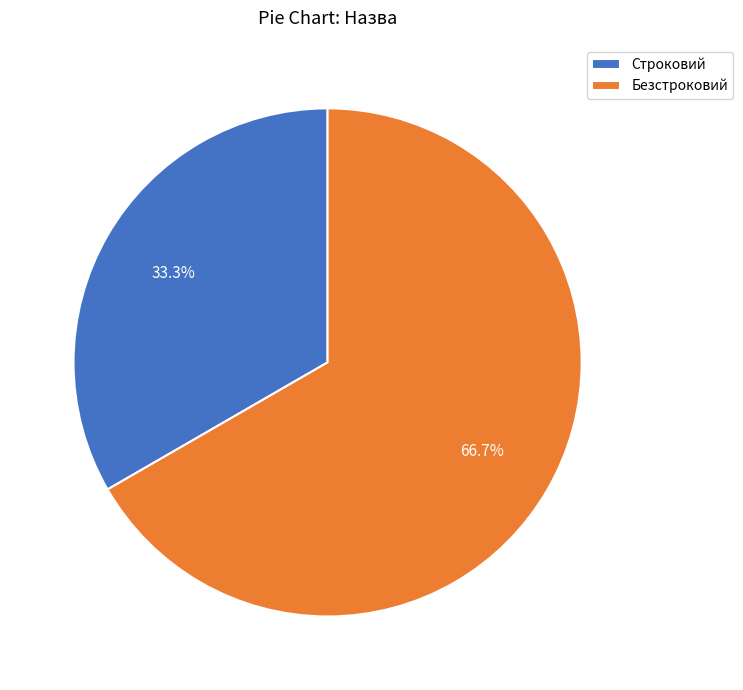

True or false: Строковий accounts for 42% of the total.

False